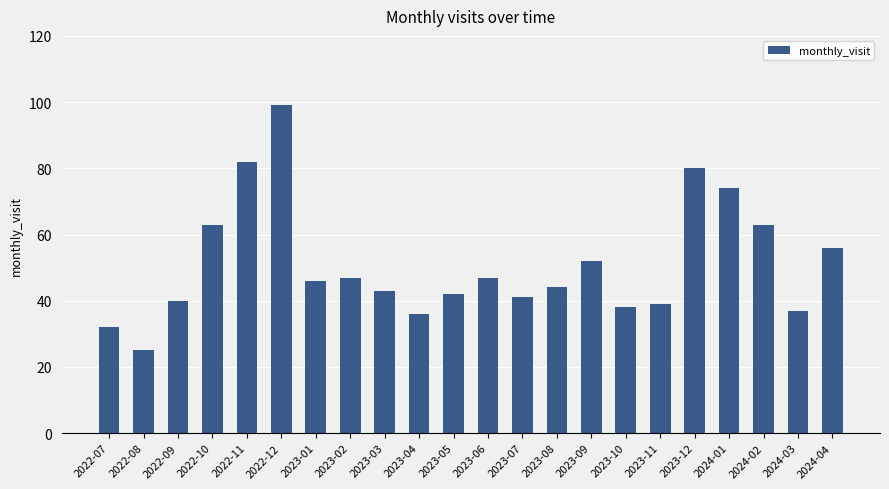

How many values are below 46?

11